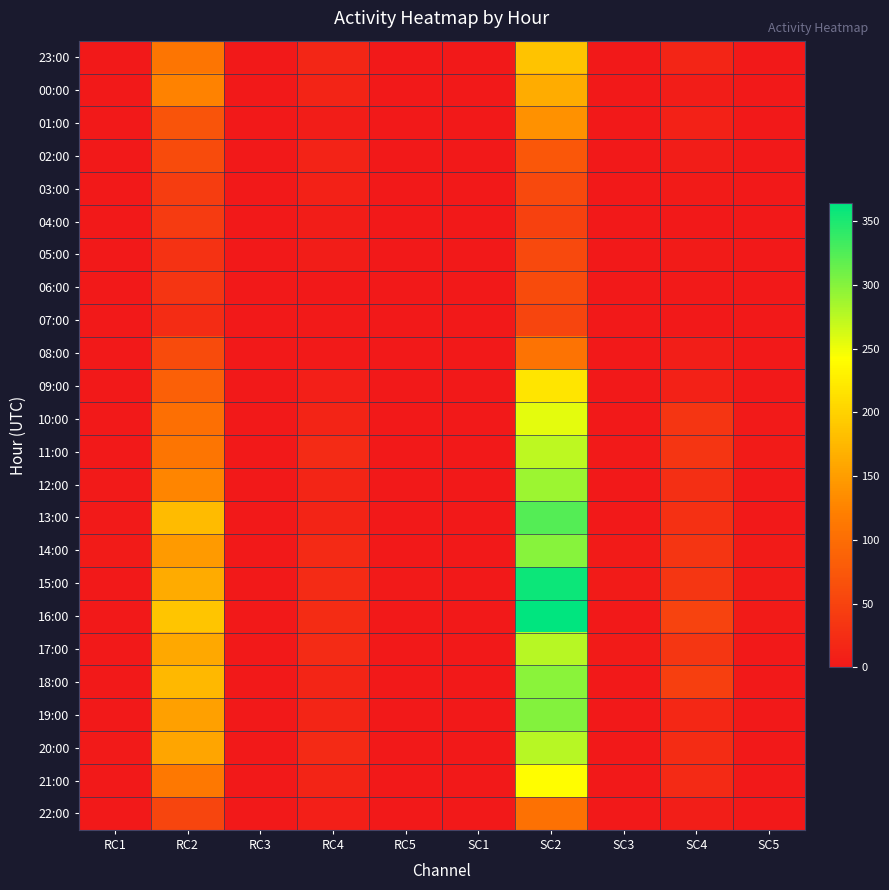

What is the total value across all series at SC4?

452